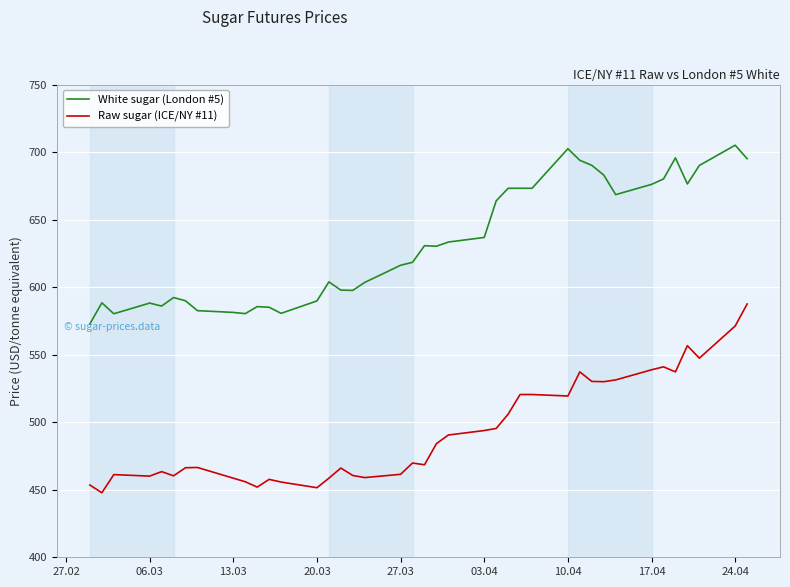

True or false: White sugar (London #5) and Raw sugar (ICE/NY #11) cross at least once.

False